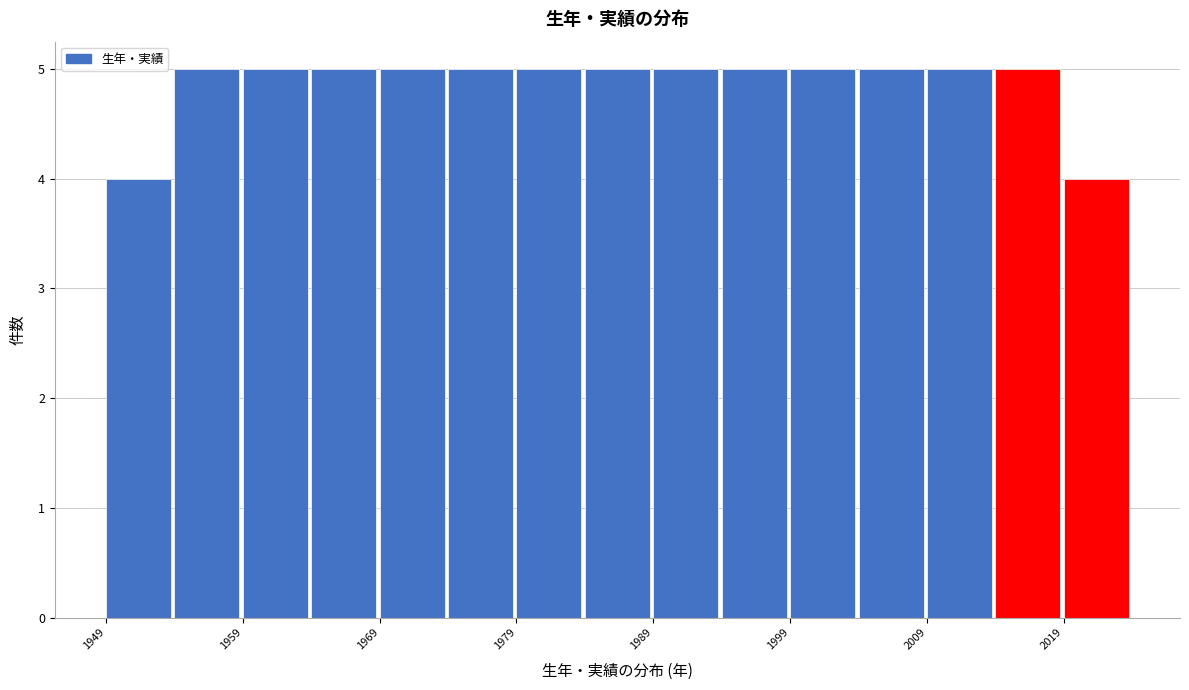

Reading left to right, list every bar in this chart as the range it spans on the x-axis followed by its height. The values are not printed on the chart, so give them approximately, as read against the axis.

1949 to 1954: 4
1954 to 1959: 5
1959 to 1964: 5
1964 to 1969: 5
1969 to 1974: 5
1974 to 1979: 5
1979 to 1984: 5
1984 to 1989: 5
1989 to 1994: 5
1994 to 1999: 5
1999 to 2004: 5
2004 to 2009: 5
2009 to 2014: 5
2014 to 2019: 5
2019 to 2024: 4